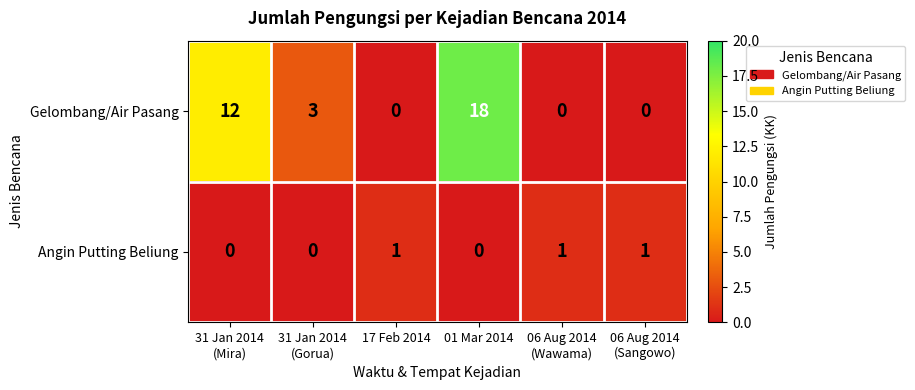

Count the Angin Putting Beliung values in the range 0 to 1.

6